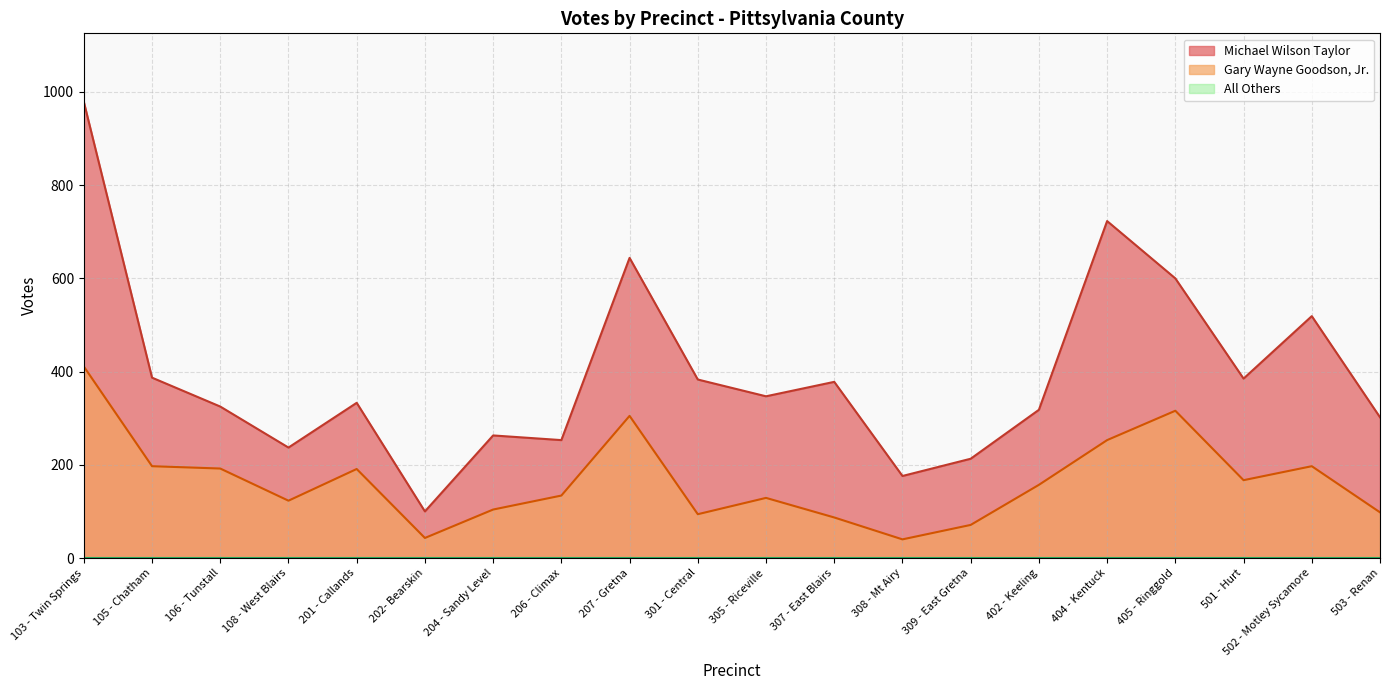

Reading left to right, transcribe all the data shown in this chart.

Michael Wilson Taylor: 979	387	325	237	333	100	263	253	644	383	347	378	176	213	318	723	600	385	519	302
Gary Wayne Goodson, Jr.: 411	197	192	123	191	43	104	134	305	94	129	87	40	71	157	253	316	167	197	98